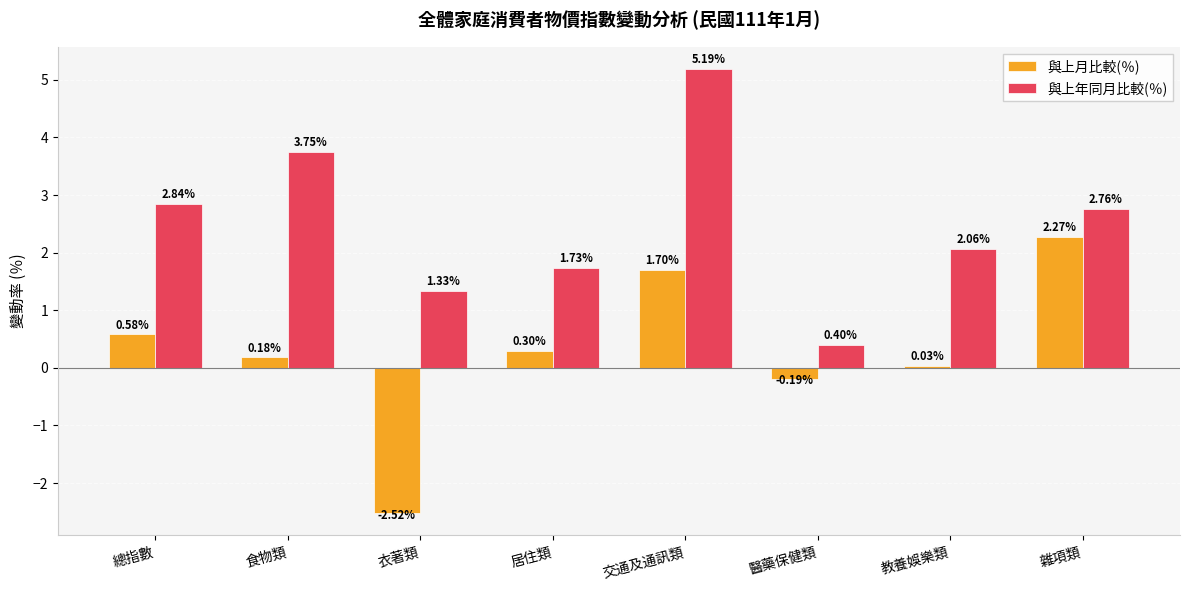

Where is 與上年同月比較(％) nearest to the value 2?

教養娛樂類